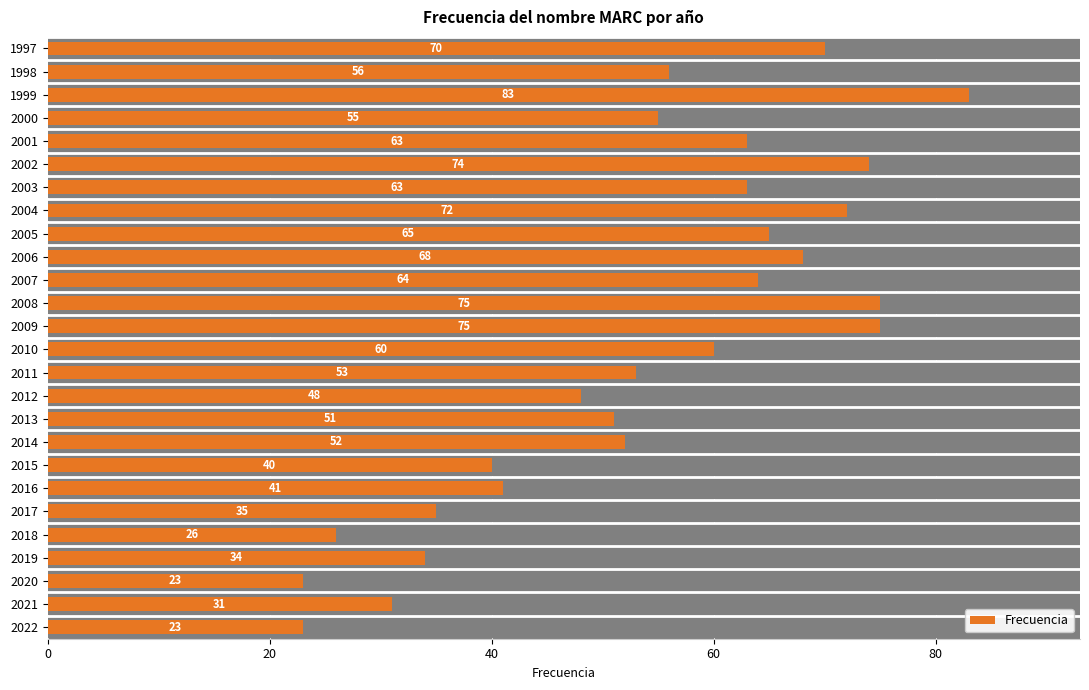

What is the difference between the maximum and minimum values?

60